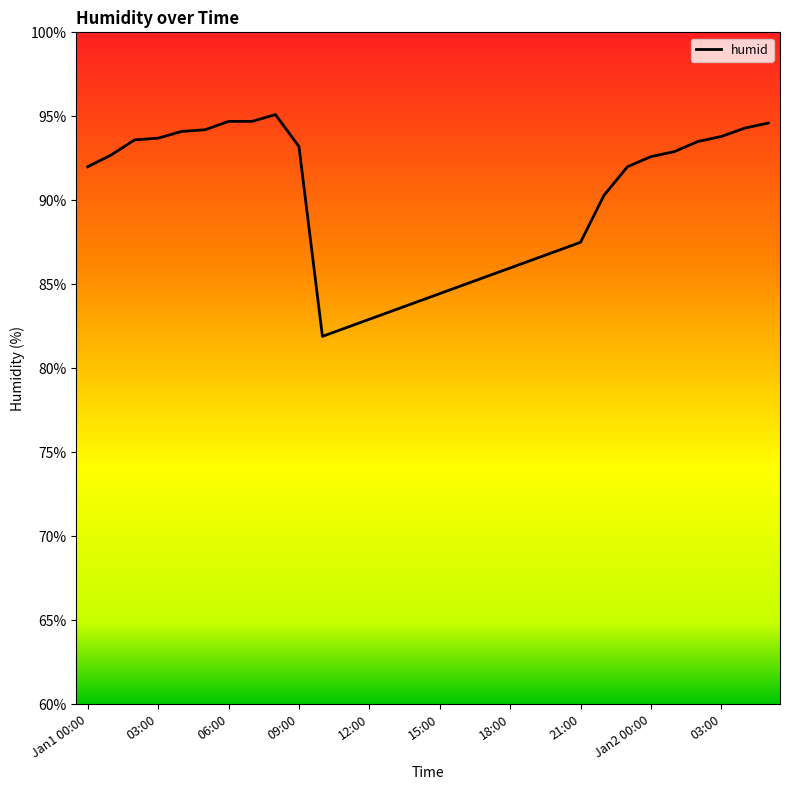

What is the smallest value displayed?

81.9